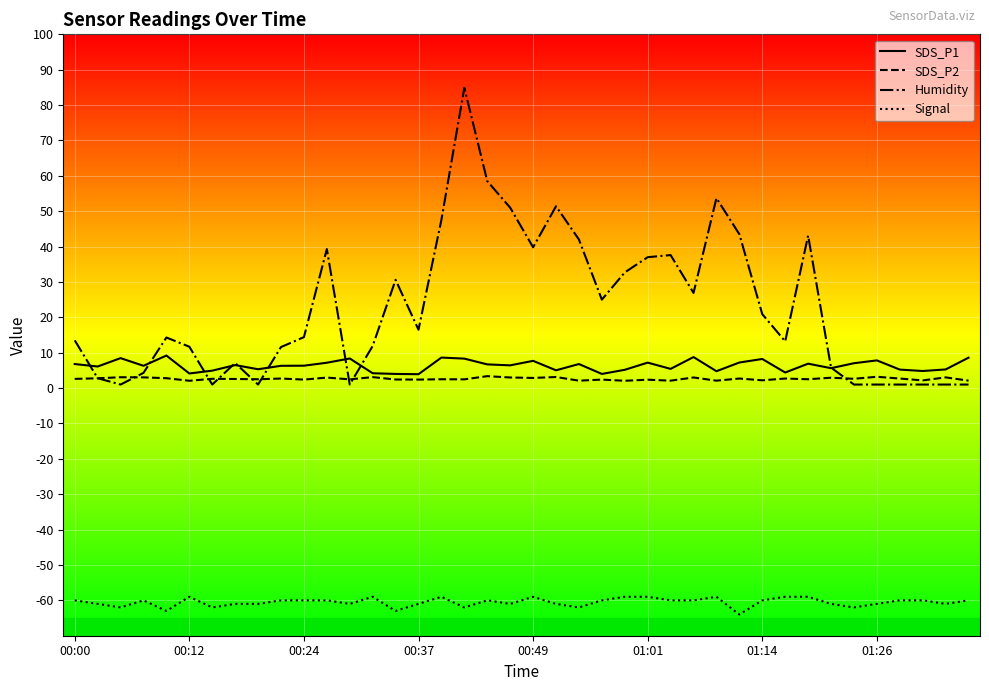

Which series has the largest total across all categories?

Humidity